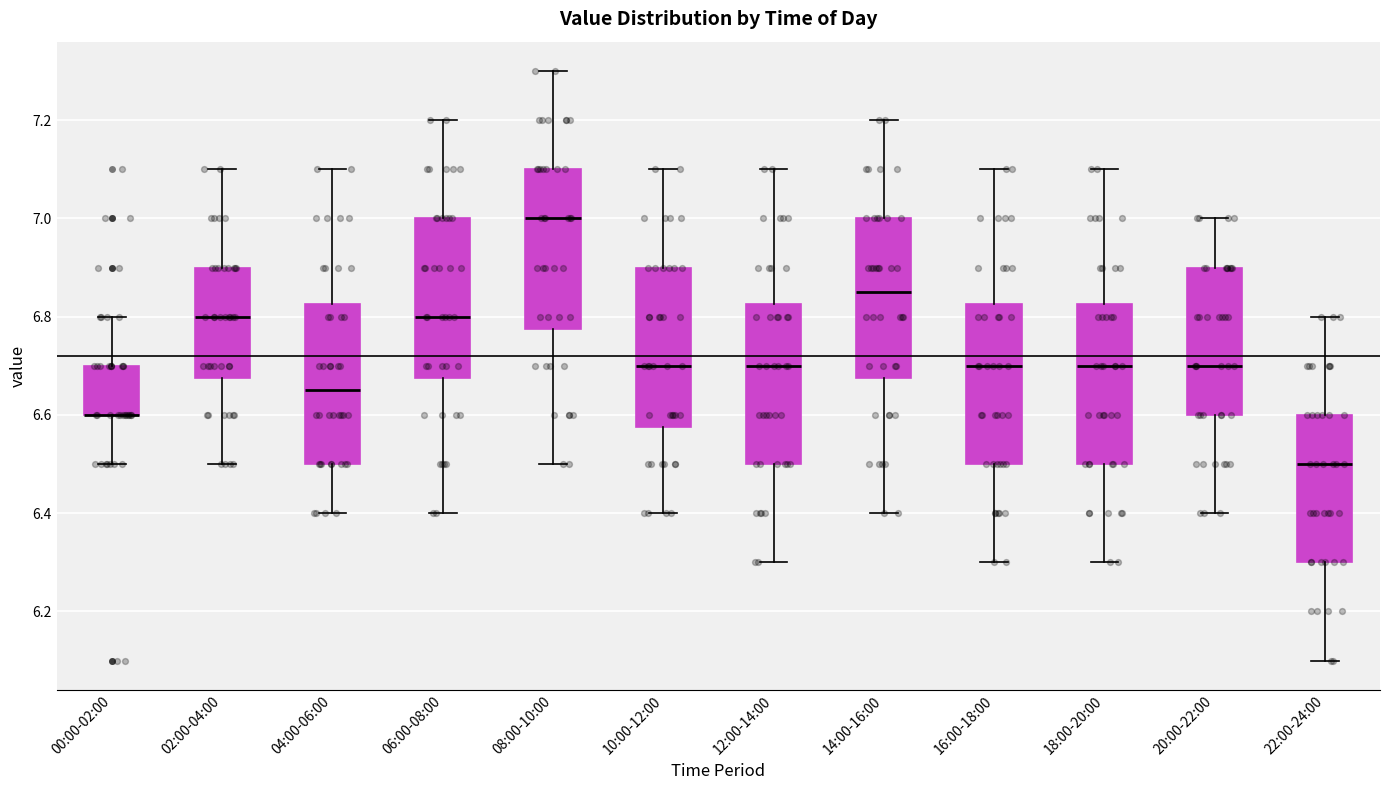

Reading left to right, transcribe this box plot: for each box, give where its median line is, the range the box spans, and where its two whiskers end, as read against the y-axis. The values are not printed on the chart, so give them approximately, as read against the axis.

00:00-02:00: median 6.60 (drawn on the box's lower edge), box 6.60 to 6.70, whiskers 6.50 to 6.80
02:00-04:00: median 6.80, box 6.68 to 6.90, whiskers 6.50 to 7.10
04:00-06:00: median 6.66, box 6.50 to 6.82, whiskers 6.40 to 7.10
06:00-08:00: median 6.80, box 6.68 to 7.00, whiskers 6.40 to 7.20
08:00-10:00: median 7.00, box 6.78 to 7.10, whiskers 6.50 to 7.30
10:00-12:00: median 6.70, box 6.58 to 6.90, whiskers 6.40 to 7.10
12:00-14:00: median 6.70, box 6.50 to 6.82, whiskers 6.30 to 7.10
14:00-16:00: median 6.86, box 6.68 to 7.00, whiskers 6.40 to 7.20
16:00-18:00: median 6.70, box 6.50 to 6.82, whiskers 6.30 to 7.10
18:00-20:00: median 6.70, box 6.50 to 6.82, whiskers 6.30 to 7.10
20:00-22:00: median 6.70, box 6.60 to 6.90, whiskers 6.40 to 7.00
22:00-24:00: median 6.50, box 6.30 to 6.60, whiskers 6.10 to 6.80